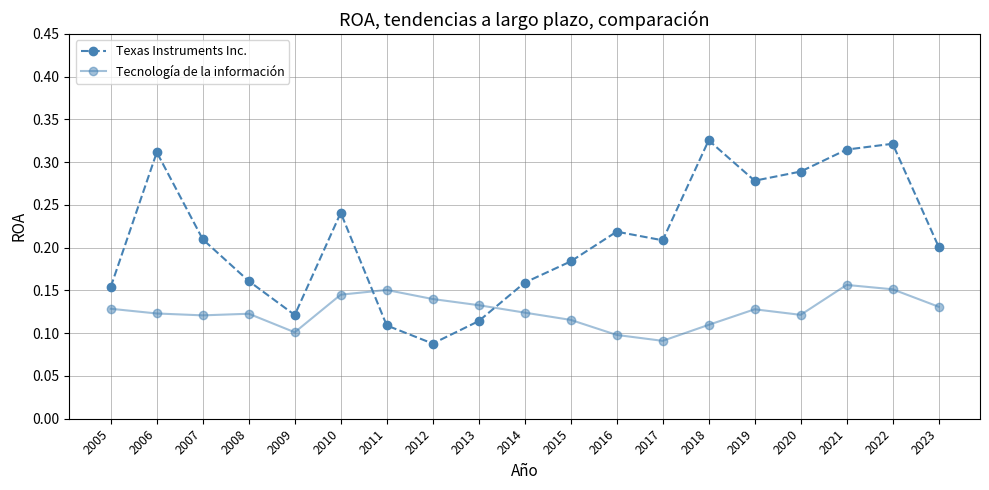

At how many categories does at least one series exceed 0?

19